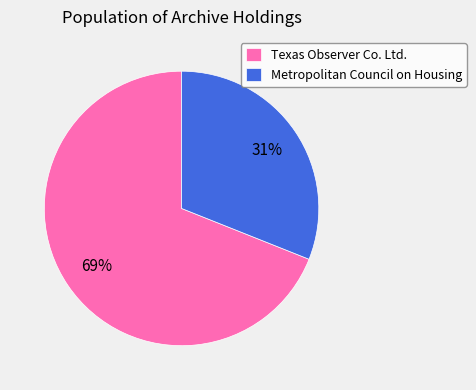

To the nearest percent, what portion does Metropolitan Council on Housing represent?

31%